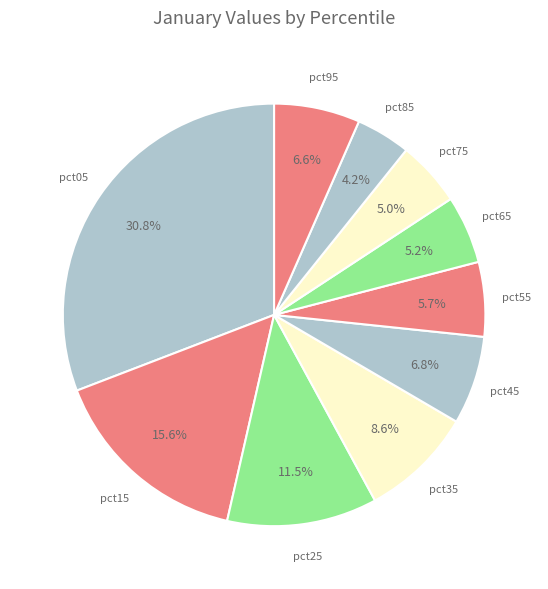

Rank the categories by value from lowest to highest.

pct85, pct75, pct65, pct55, pct95, pct45, pct35, pct25, pct15, pct05